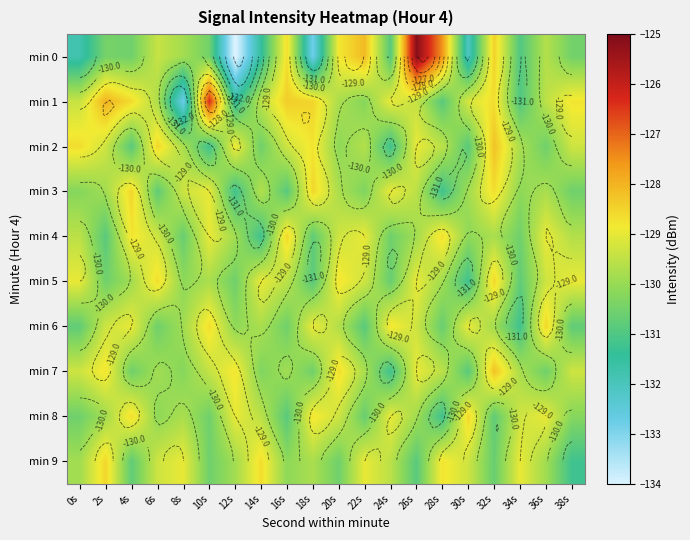

What is the total value across all series at 2s?

-1295.6